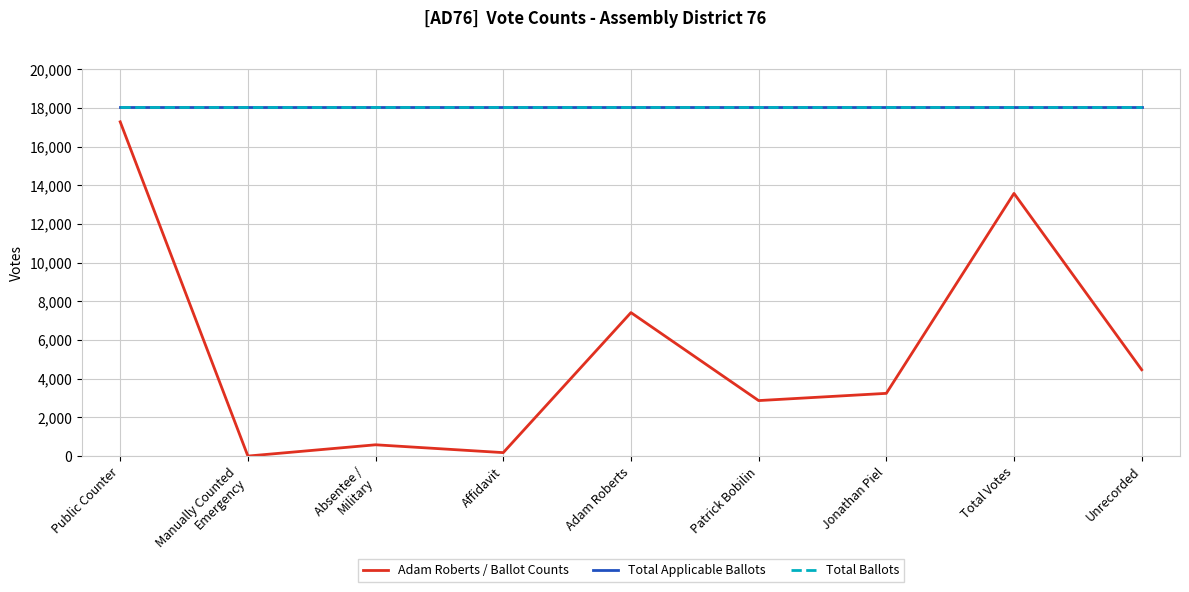

Reading left to right, list all the values displayed in this chart.

Adam Roberts / Ballot Counts: 17285	0	583	178	7419	2869	3243	13583	4463
Total Applicable Ballots: 18046	18046	18046	18046	18046	18046	18046	18046	18046
Total Ballots: 18046	18046	18046	18046	18046	18046	18046	18046	18046